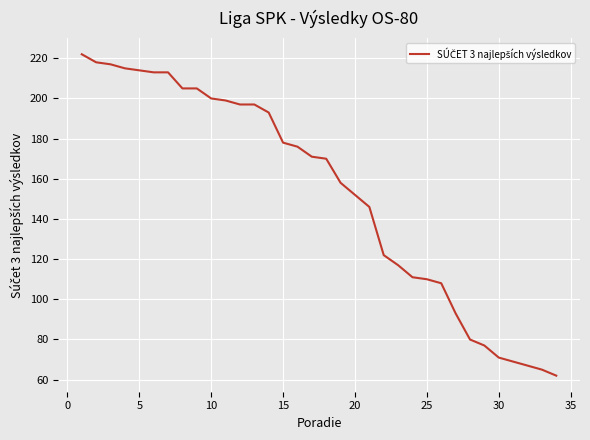

What is the difference between the maximum and minimum values?

160